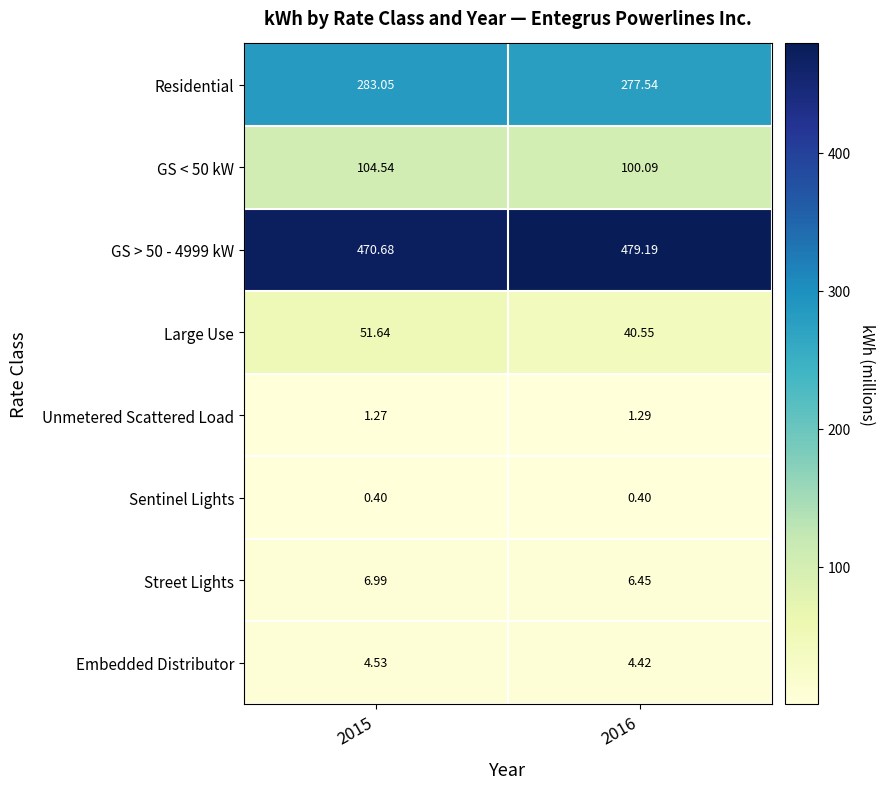

What is the spread (max minus min) of values at 2015?

470.3